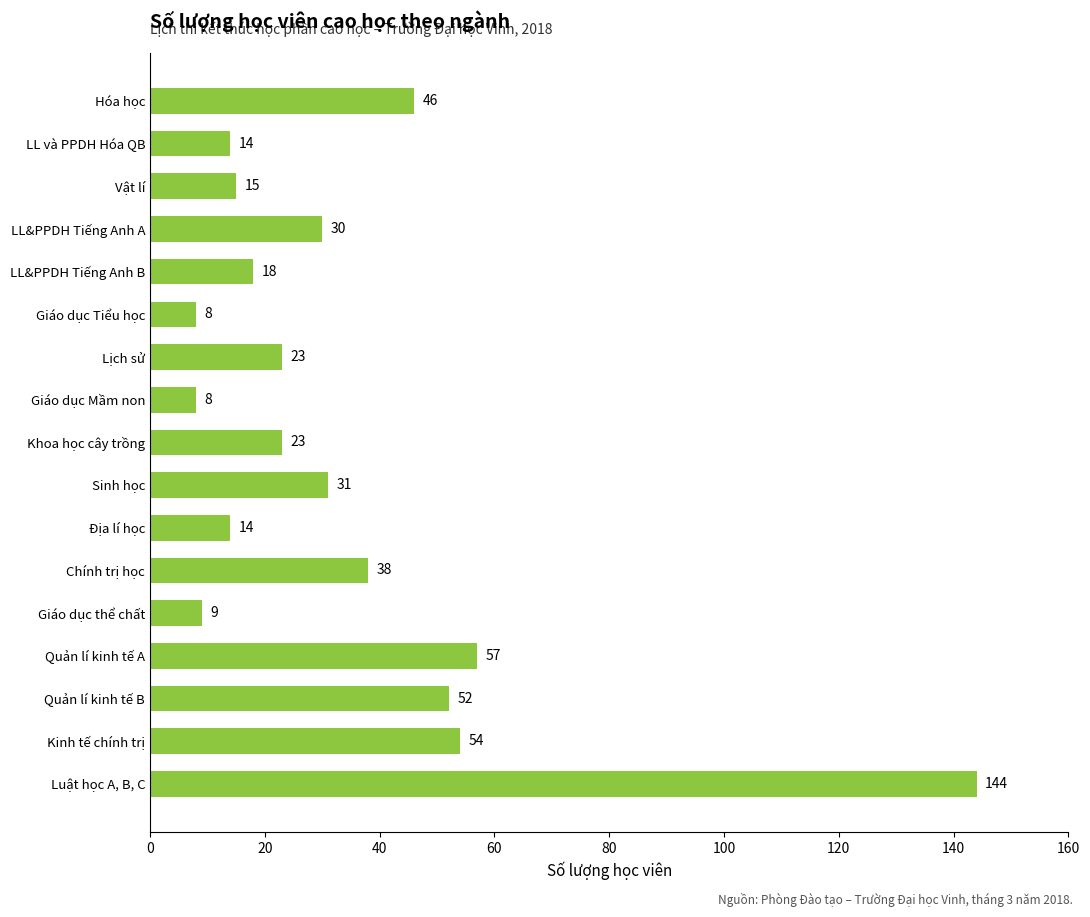

What value does the data have at Khoa học cây trồng?

23